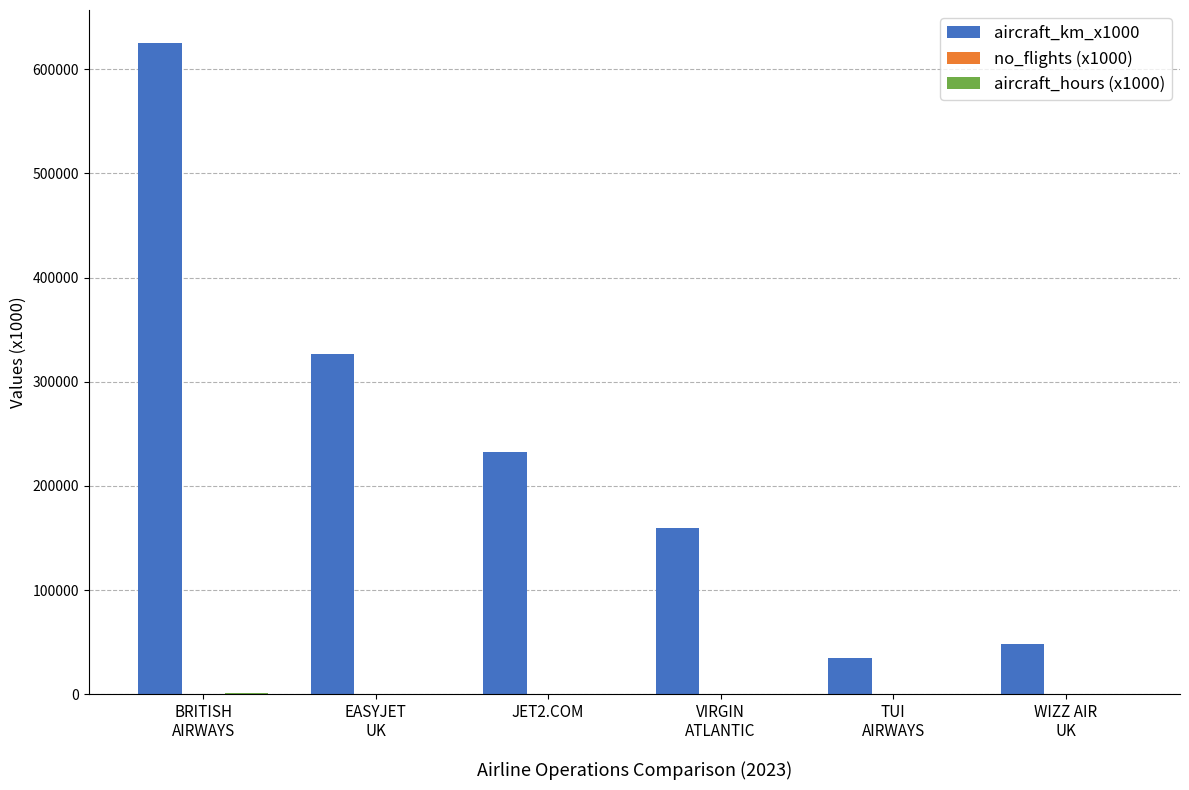

The value of aircraft_km_x1000 at VIRGIN
ATLANTIC is 274217.7. True or false?

False